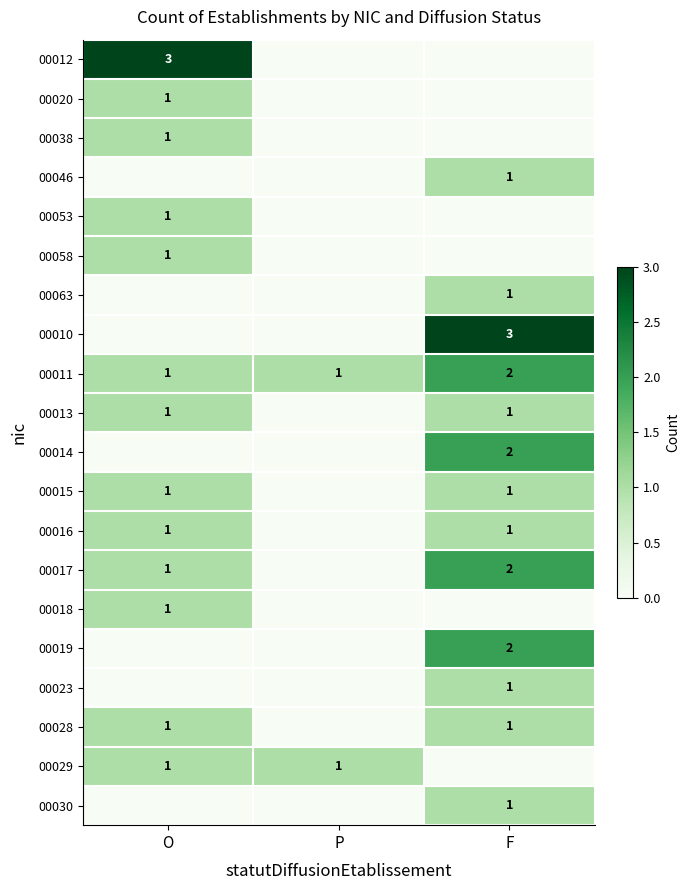

True or false: 00023 has a value of 1 at F.

True